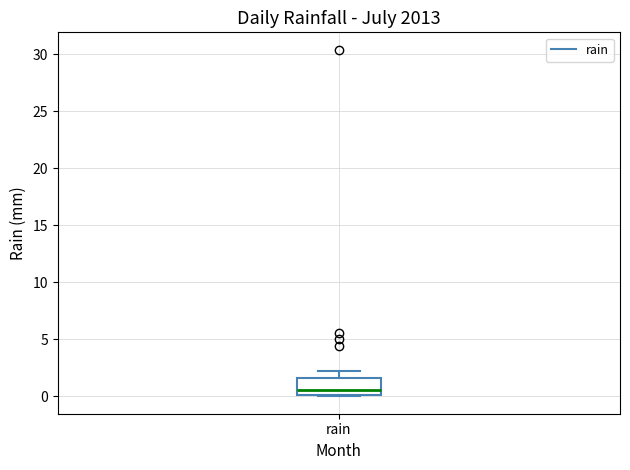

Transcribe this box plot: give where the median line is, the range the box spans, and where the two whiskers end, as read against the y-axis. The values are not printed on the chart, so give them approximately, as read against the axis.

median 0.5, box 0.0 to 1.5, whiskers 0.0 to 2.0